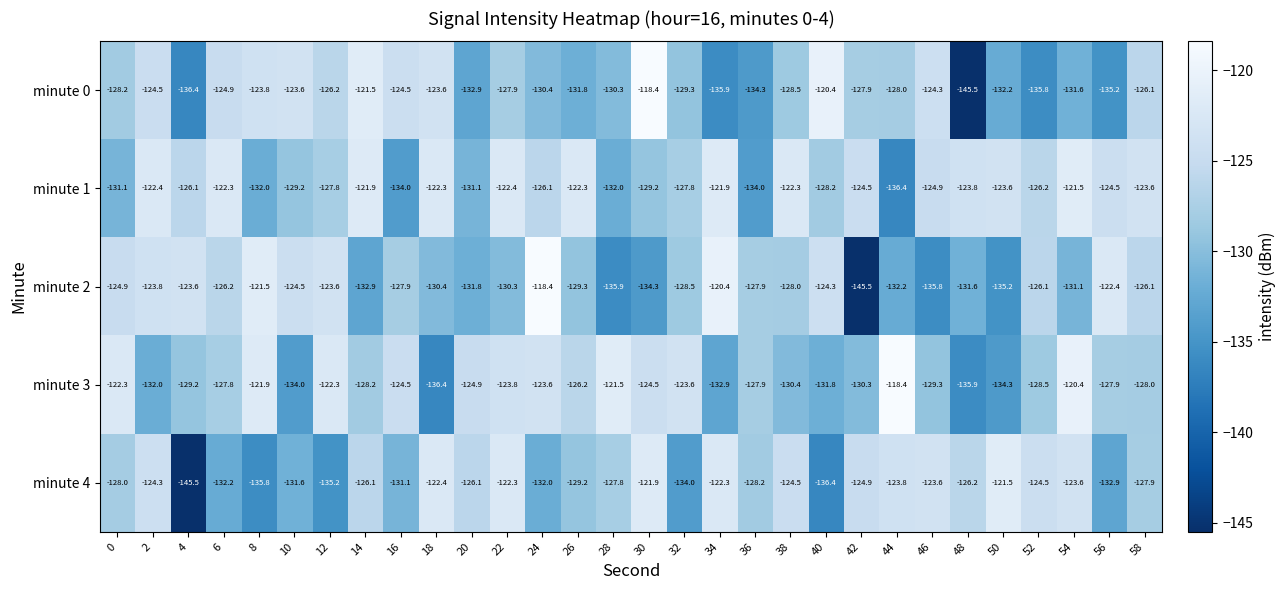

How many values in the minute 3 series are below -127?

17